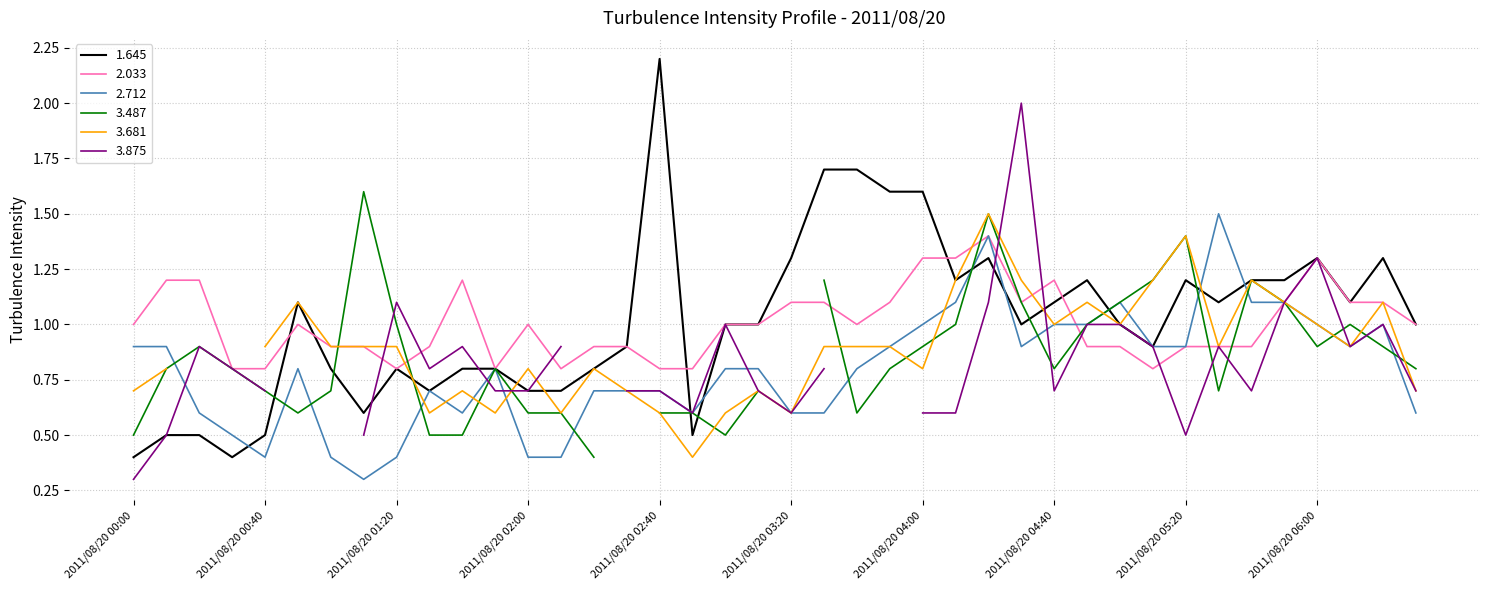

What is the difference between the maximum and minimum values in the 2.712 series?

1.2